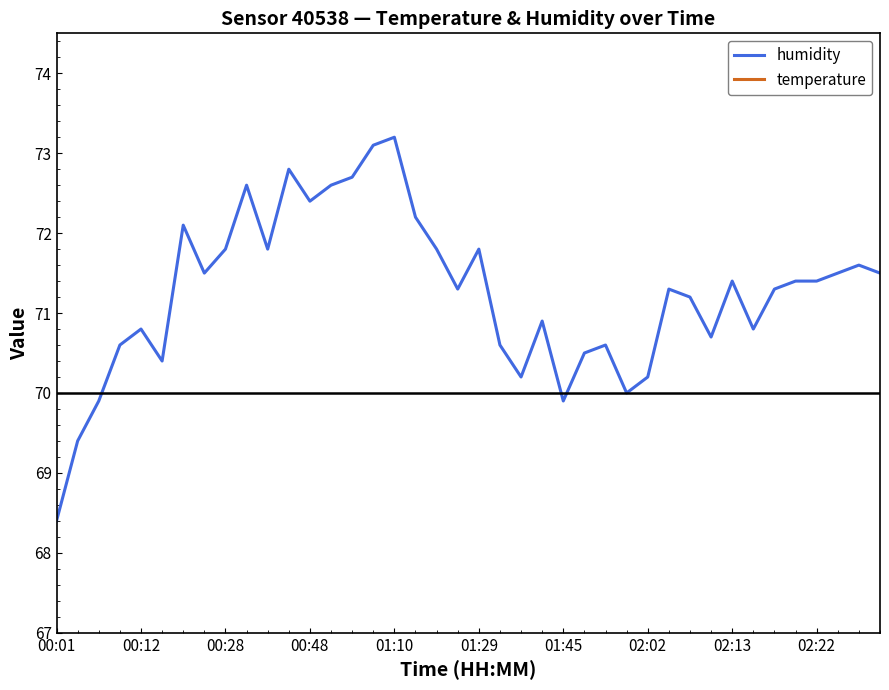

How many interior local valleys does the temperature series have?

1